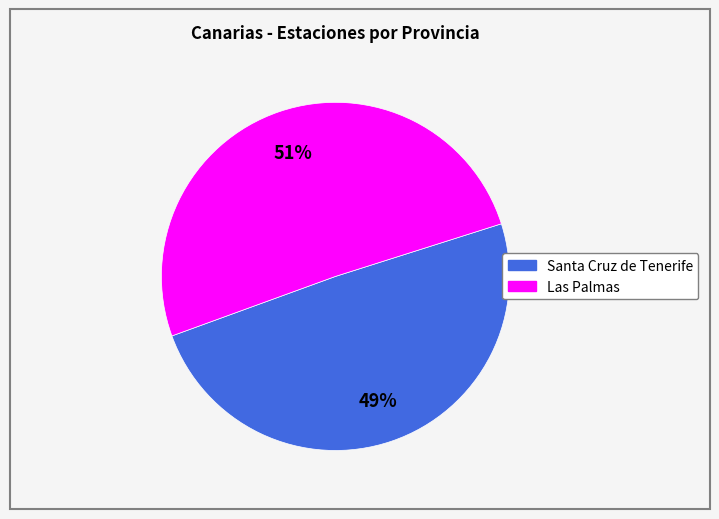

Count the number of slices in the pie.

2